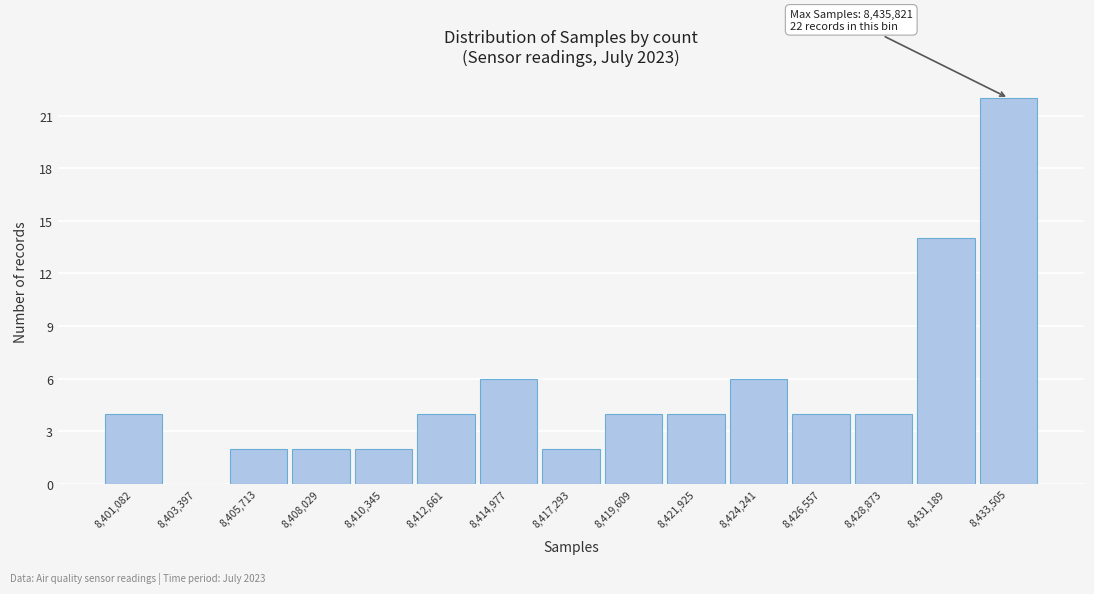

Reading left to right, what are all the values shown in this chart?

8,401,082=4	8,403,397=0	8,405,713=2	8,408,029=2	8,410,345=2	8,412,661=4	8,414,977=6	8,417,293=2	8,419,609=4	8,421,925=4	8,424,241=6	8,426,557=4	8,428,873=4	8,431,189=14	8,433,505=22